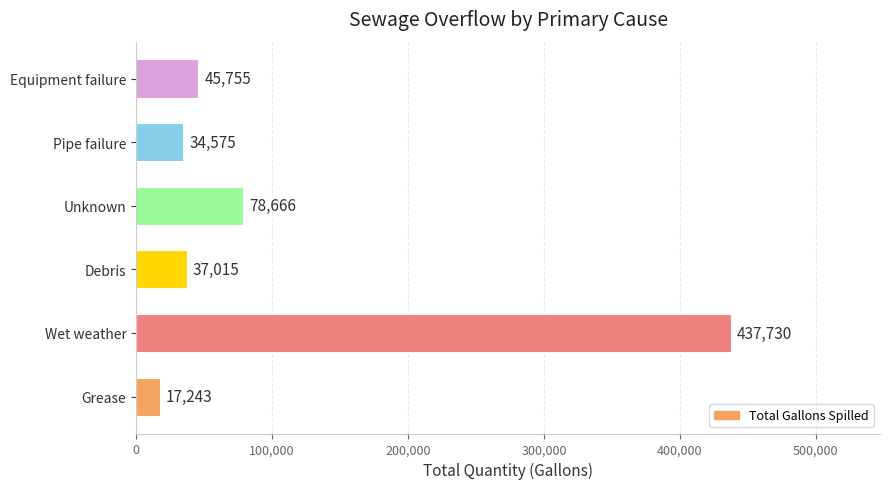

Rank the categories by value from highest to lowest.

Wet weather, Unknown, Equipment failure, Debris, Pipe failure, Grease